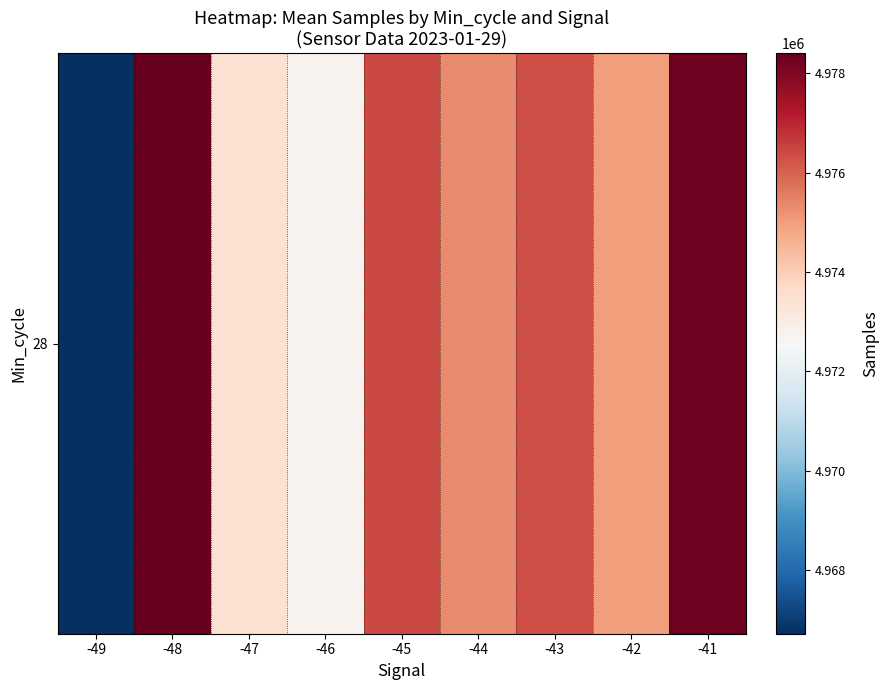

What is the difference between the maximum and minimum values?

11683.0